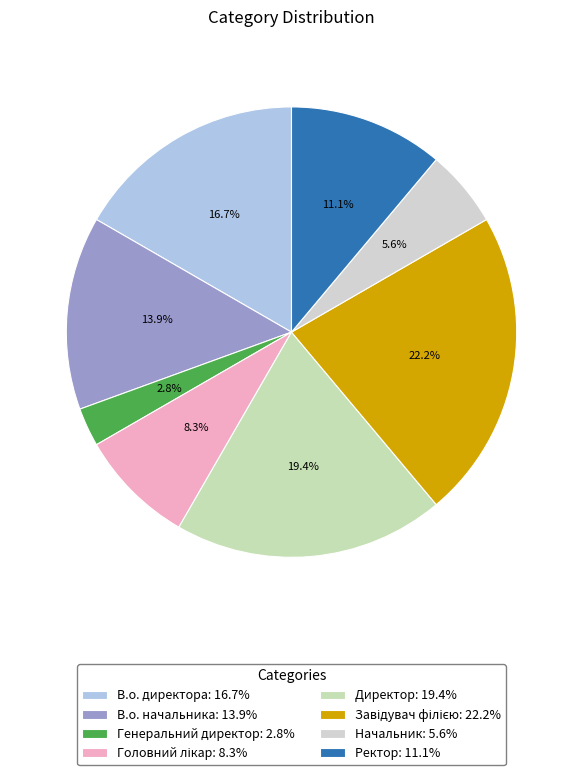

To the nearest percent, what portion does Ректор represent?

11%